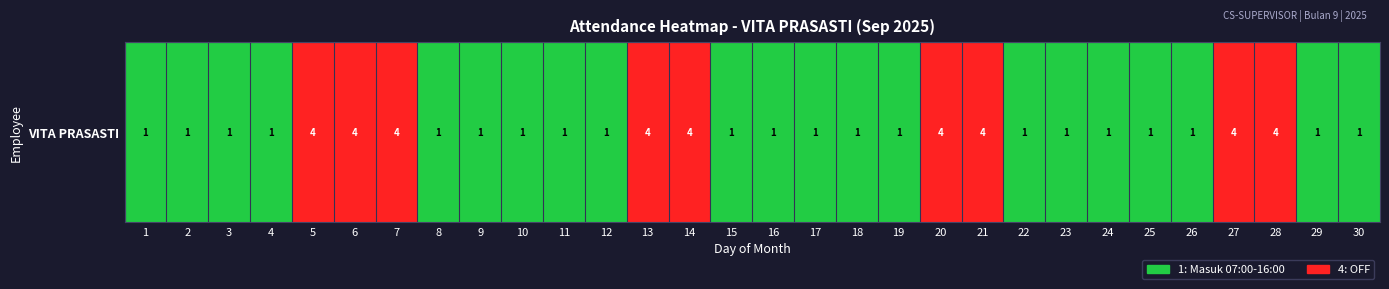

The chart shows a value of 1 at 1. True or false?

False